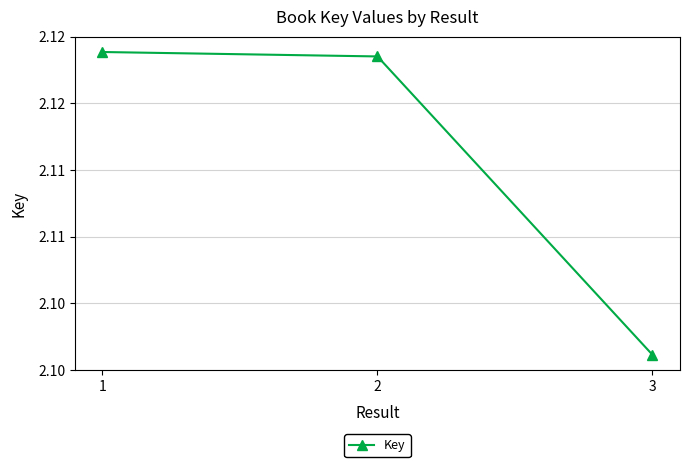

Rank the categories by value from lowest to highest.

3, 2, 1